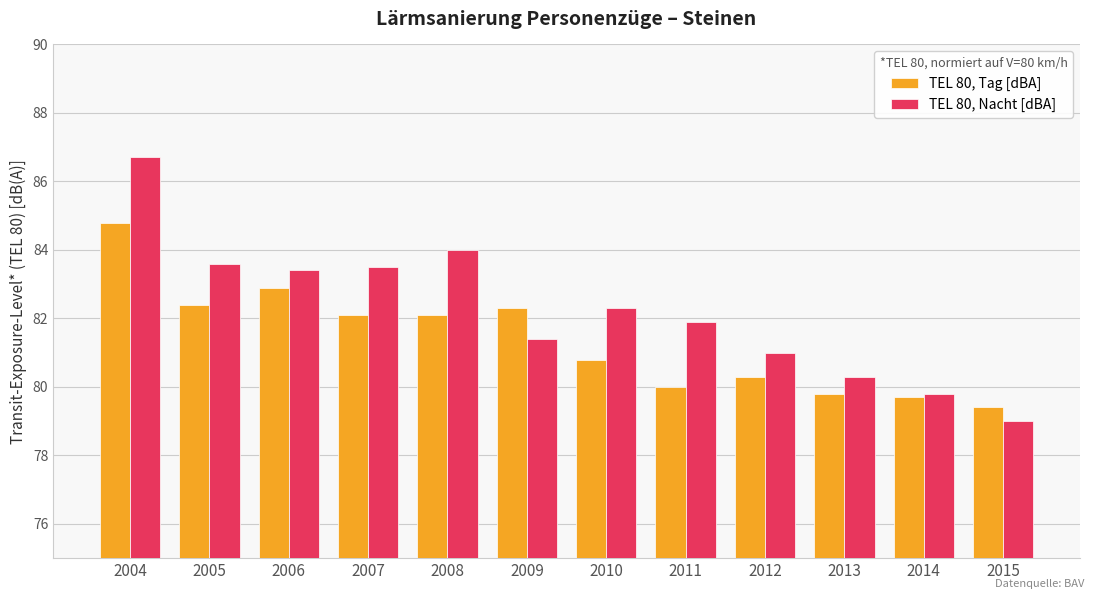

Are the bars horizontal?

No